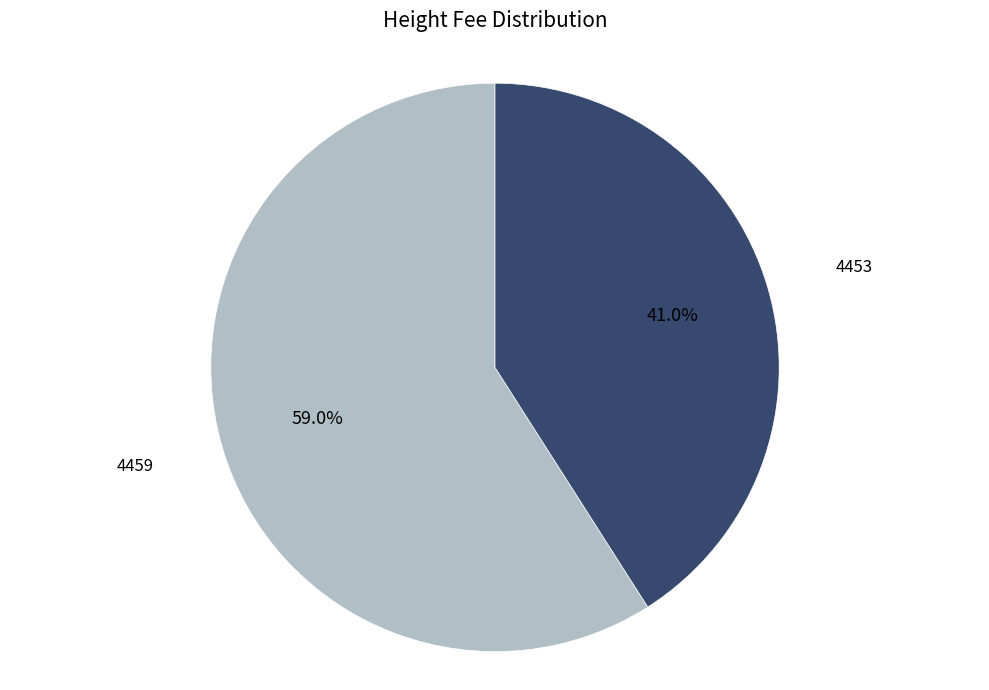

To the nearest percent, what is the difference between the largest and smallest slice percentages?

18%